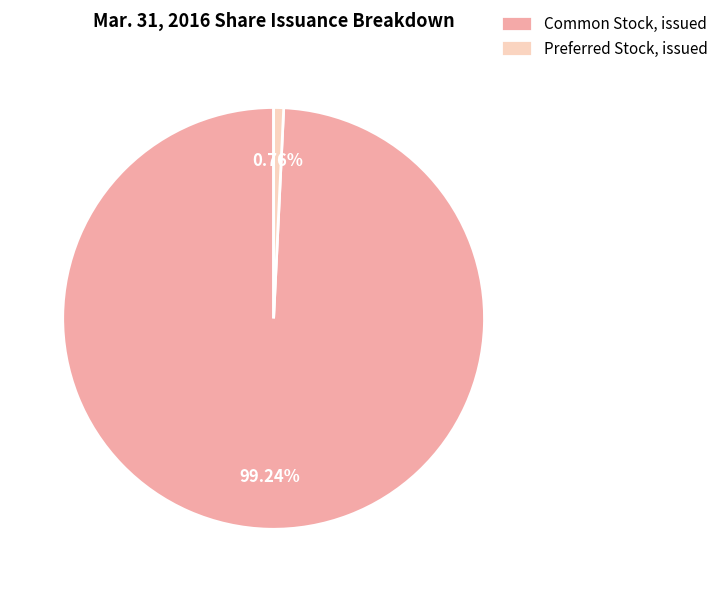

True or false: Preferred Stock, issued accounts for 1% of the total.

True